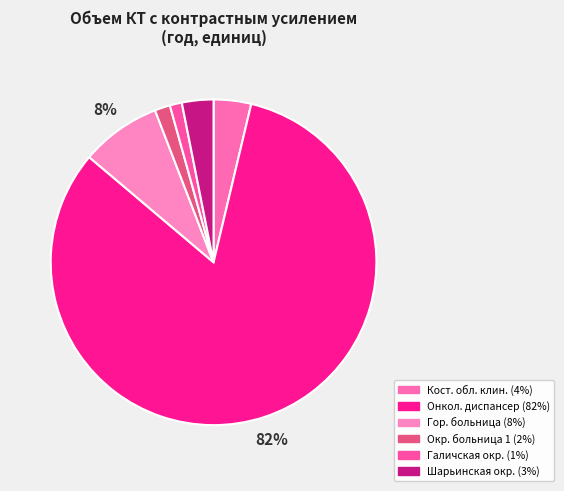

Rank the categories by value from highest to lowest.

Костромской клинический онкологический, Городская больница г. Костромы, Костромская областная клиническая, Шарьинская окружная больница, Окружная больница (Кострома, 1), Галичская окружная больница